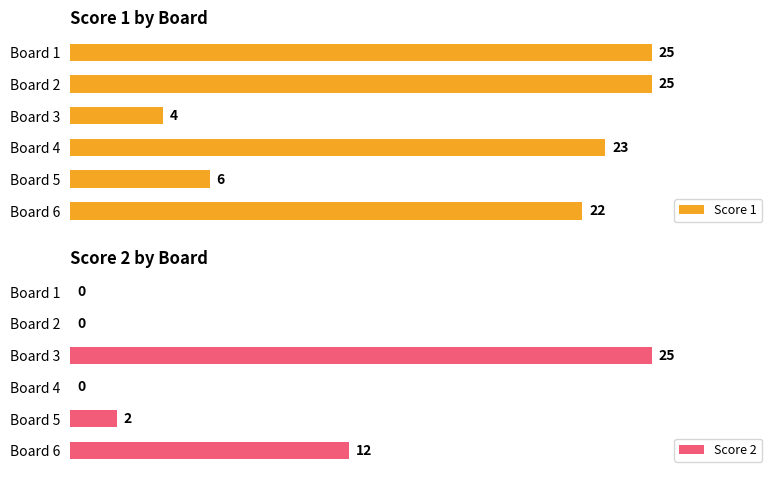

Count the number of categories in the chart.

6